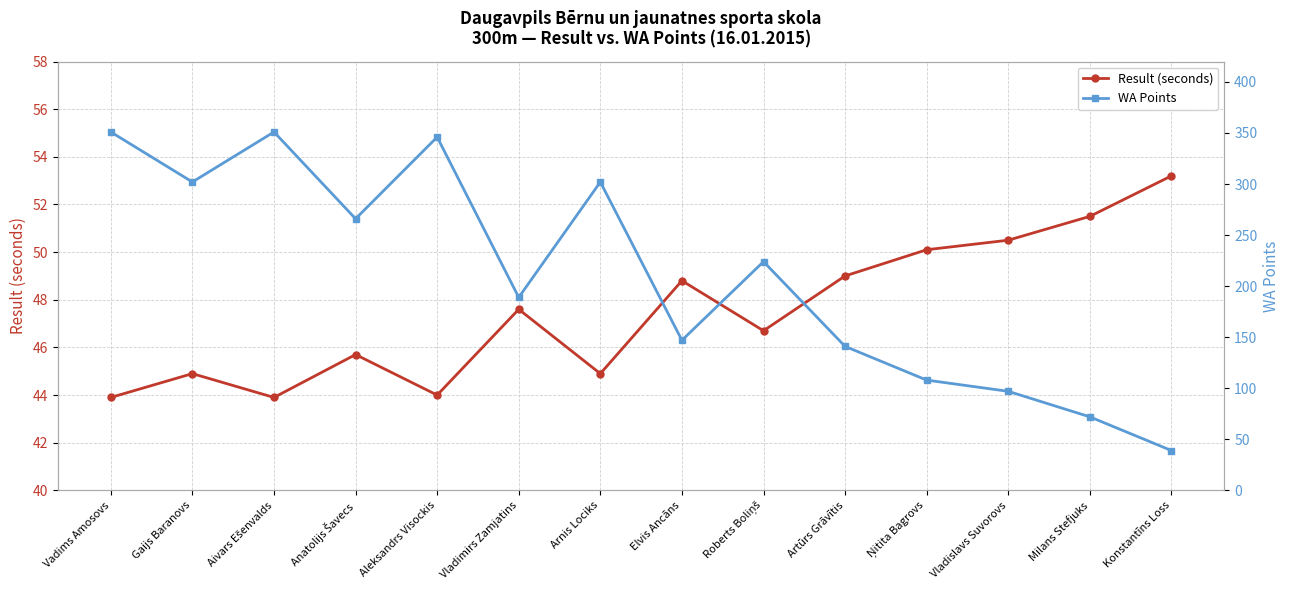

Is the value of WA Points at Artūrs Grāvītis greater than the value of Result (seconds) at Vladislavs Suvorovs?

Yes